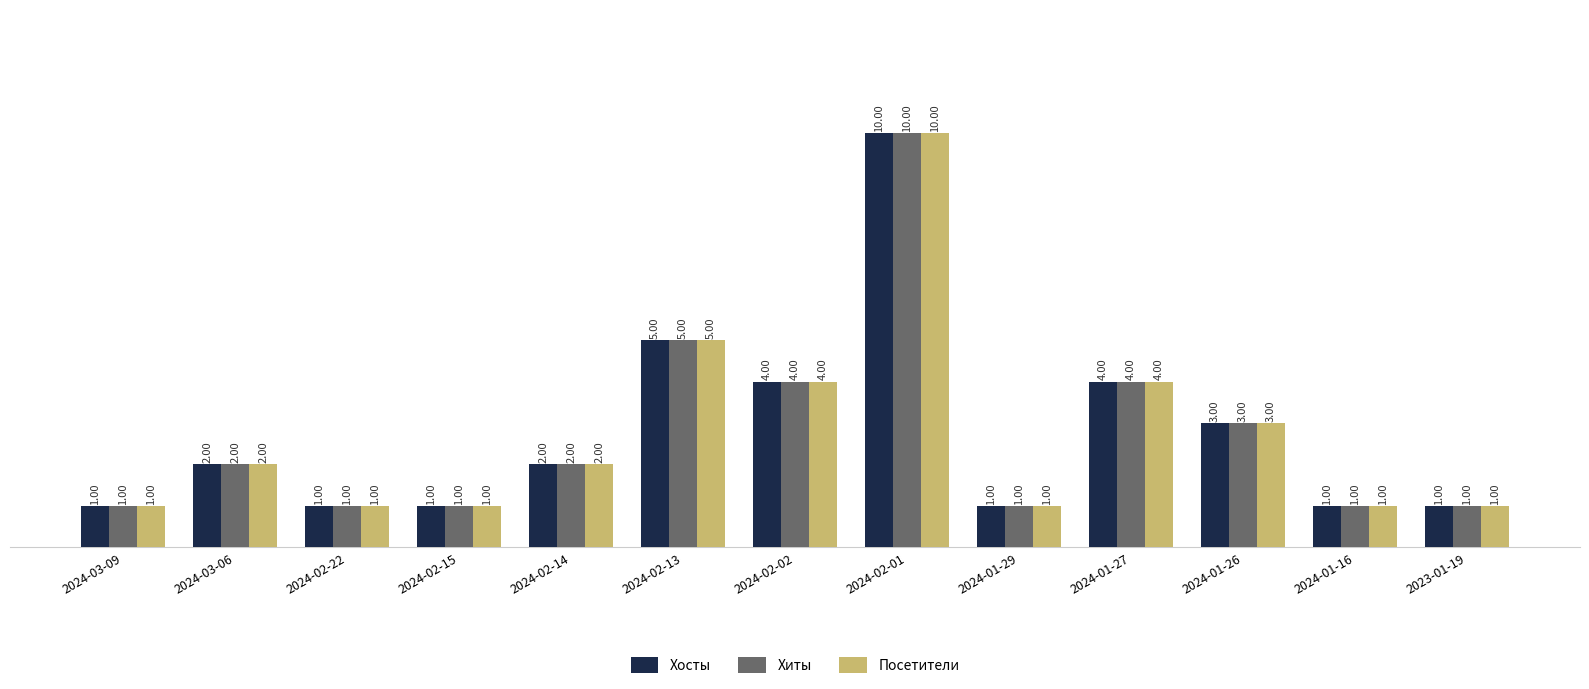

What is the sum of the Посетители values at 2024-02-02 and 2024-03-09?

5